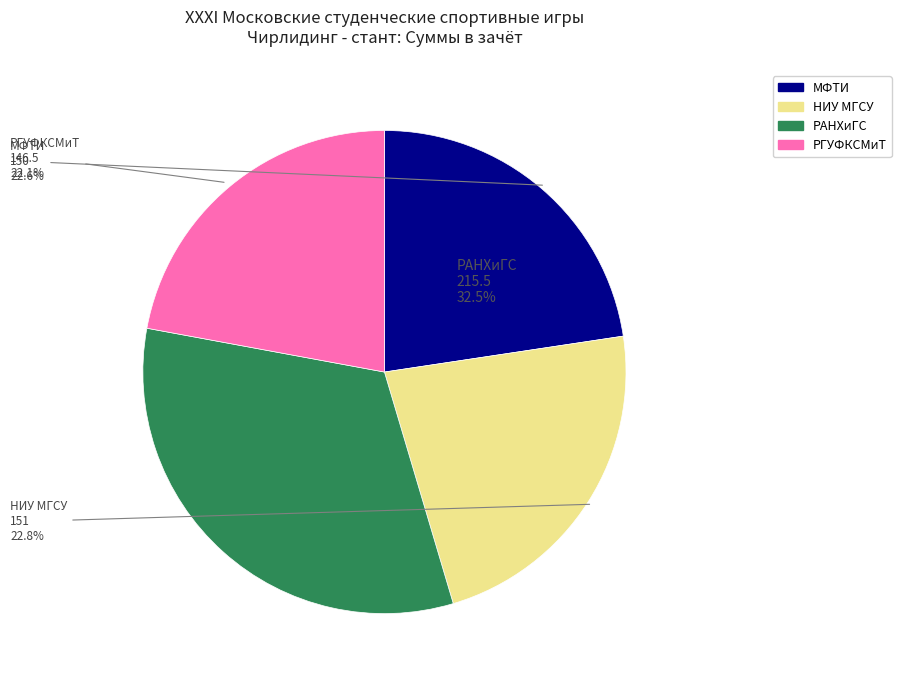

Combined, do МФТИ and РГУФКСМиТ account for over 50%?

No